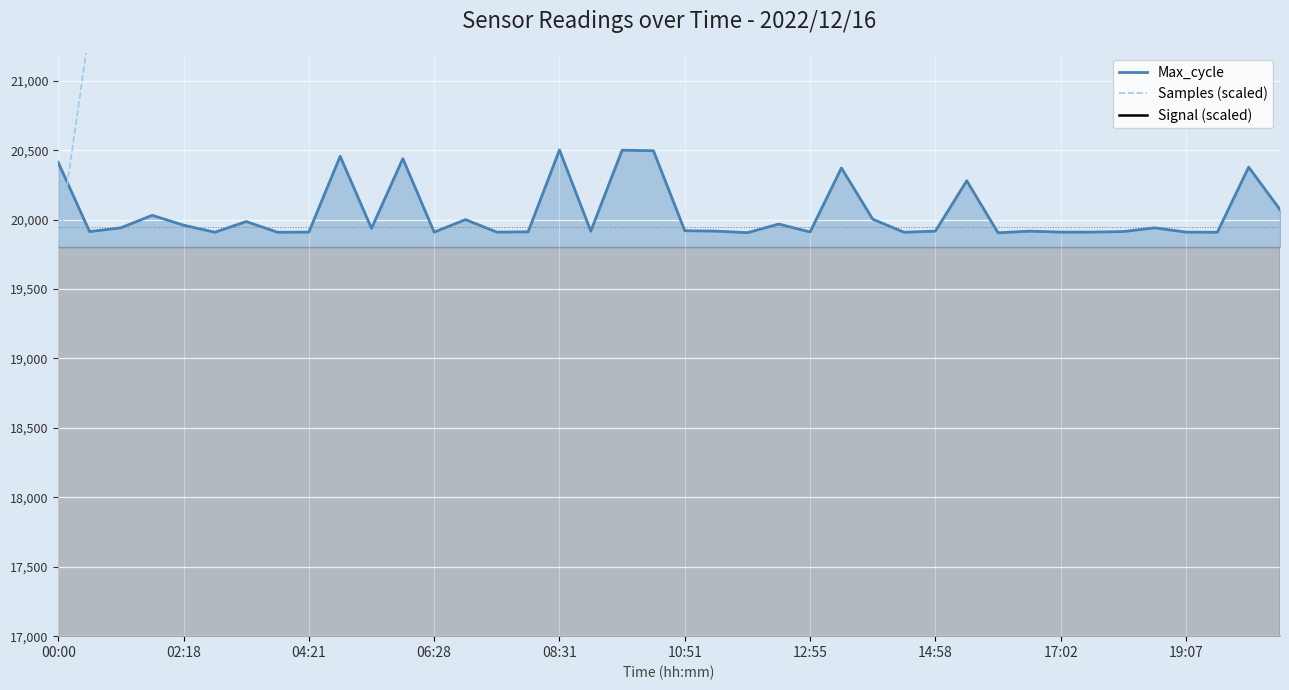

What is the average value of the Signal (scaled) series?

662.5